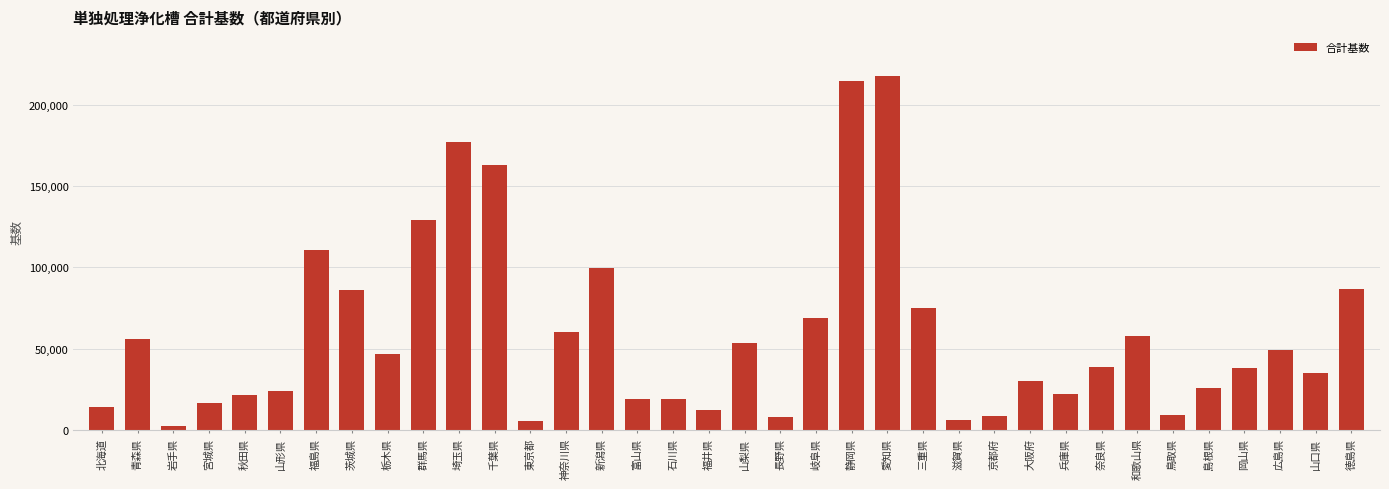

Approximately how many times larger is the value at 福島県 compared to 山形県?

4.6